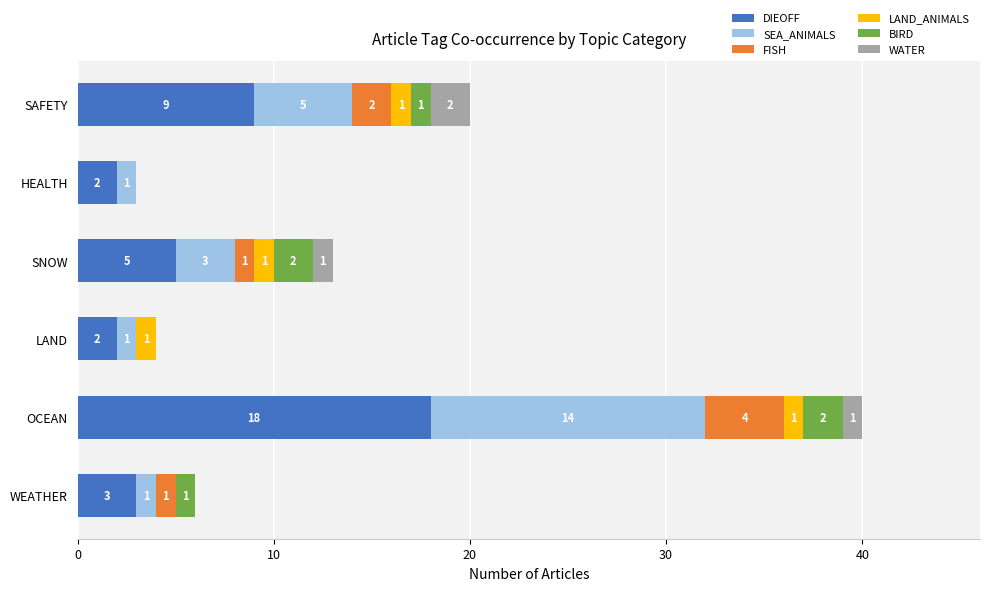

At which category is the sum across all series the highest?

OCEAN